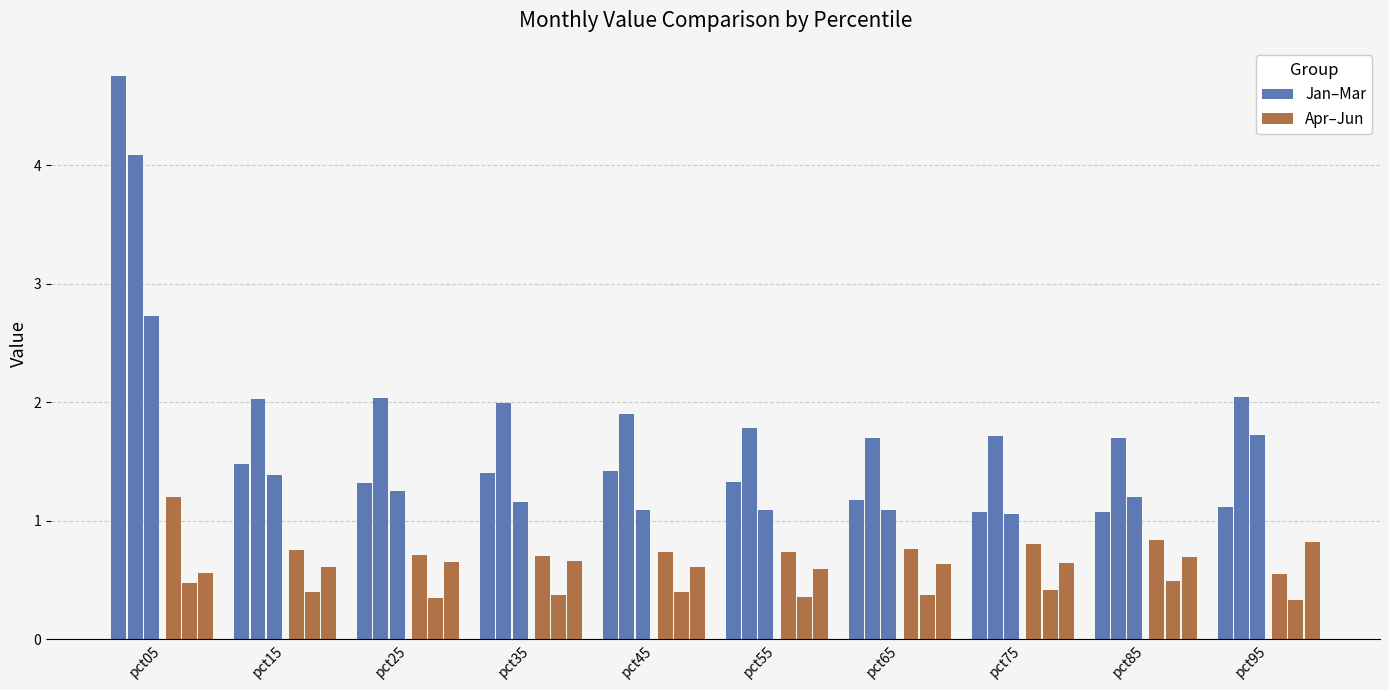

At how many categories does at least one series exceed 4?

1